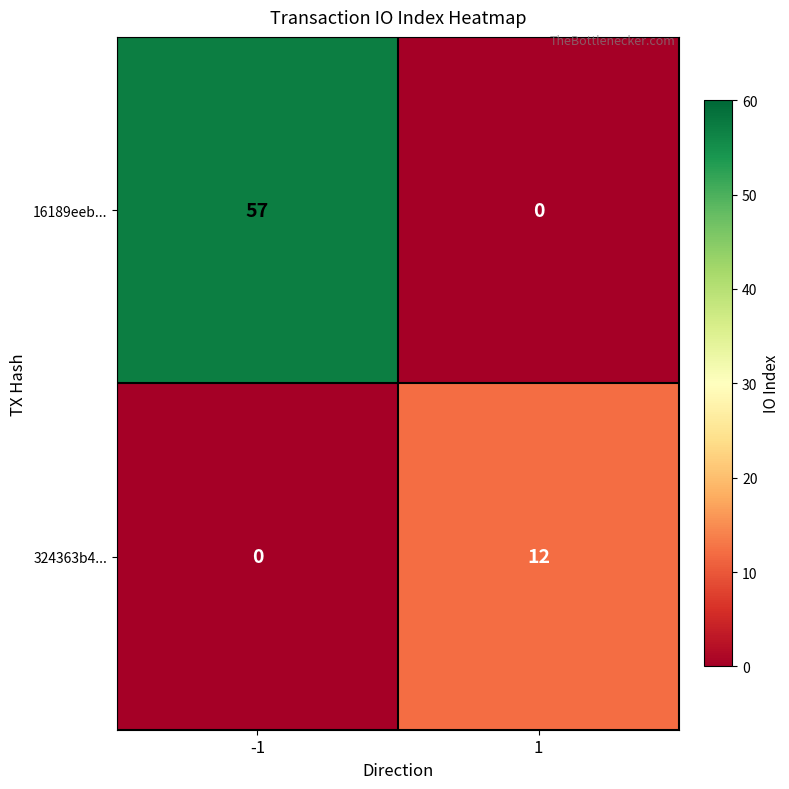

Is it true that 324363b4... equals 8 at 1?

False